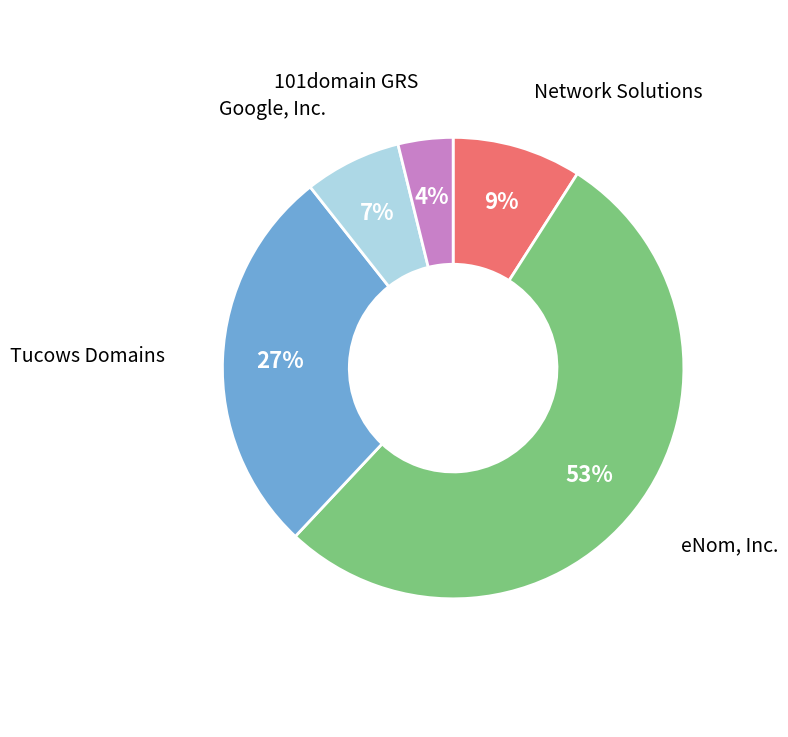

Is it true that eNom, Inc. is 53% of the pie?

True